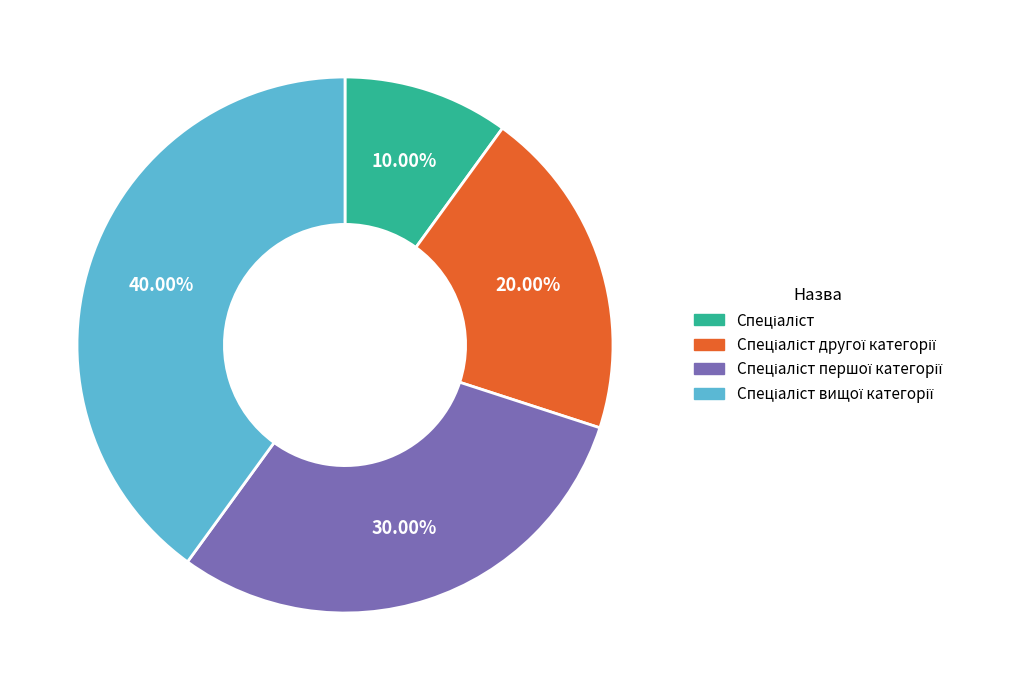

Is there a majority slice in this chart?

No